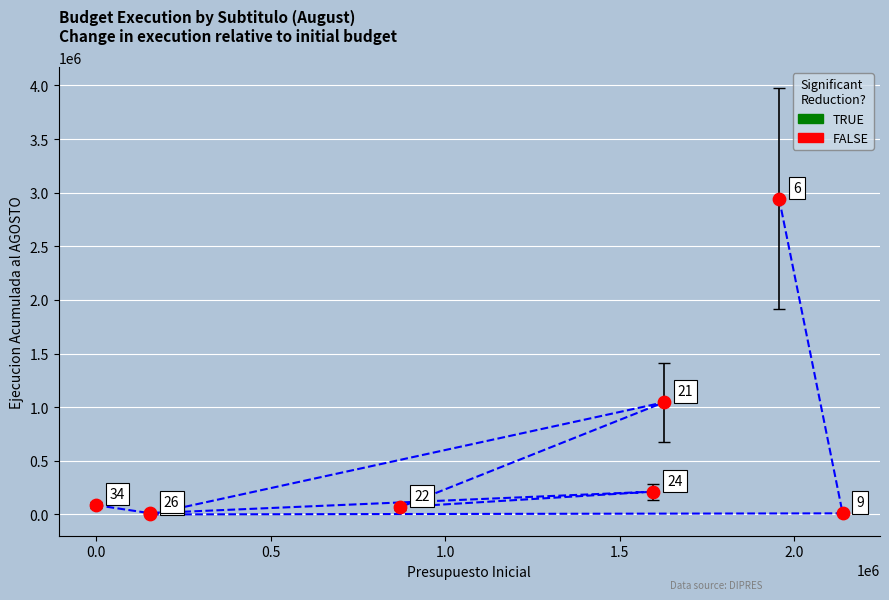

What Y value in the scatter plot is closest to 1471140?

1045117